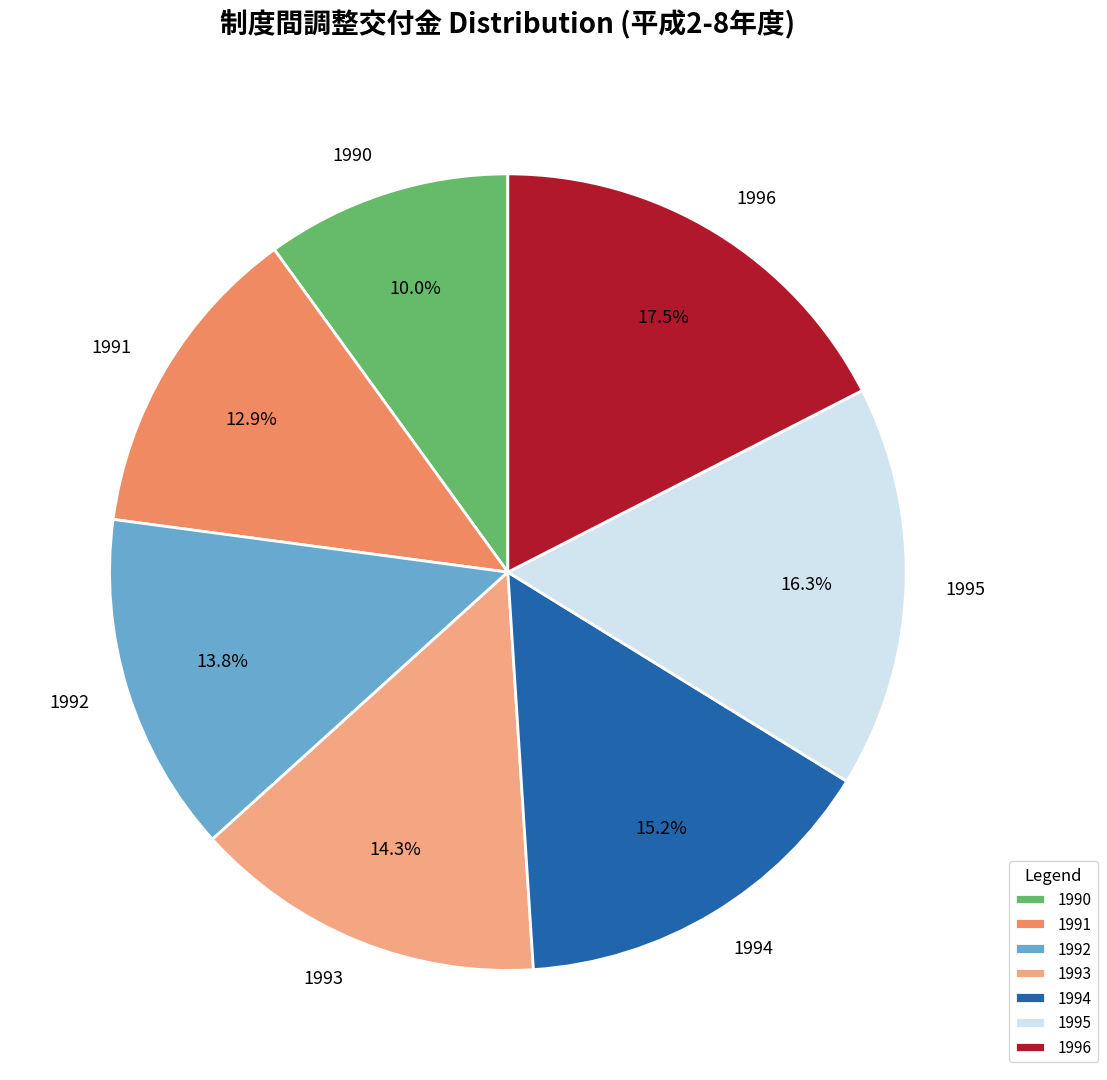

Does any single category account for the majority?

No